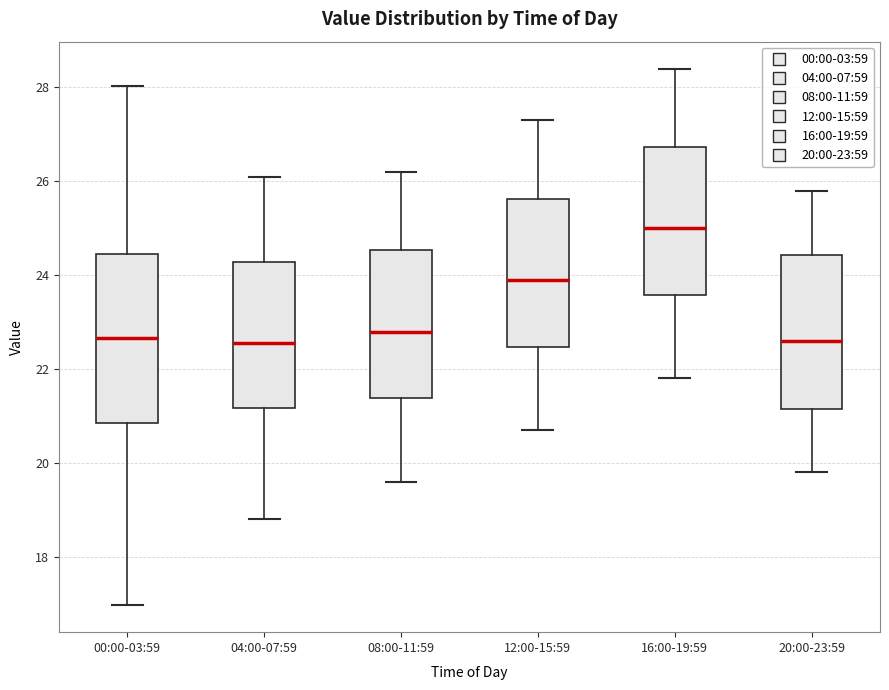

Which box has the highest median line?

16:00-19:59